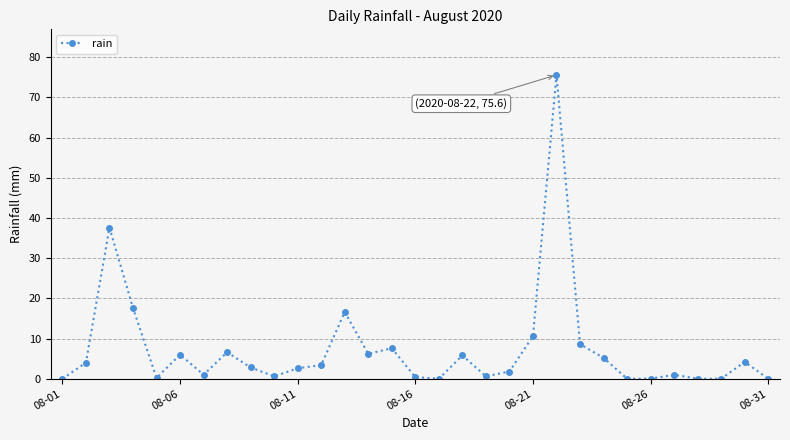

True or false: the data has more than 0 interior local peaks.

True